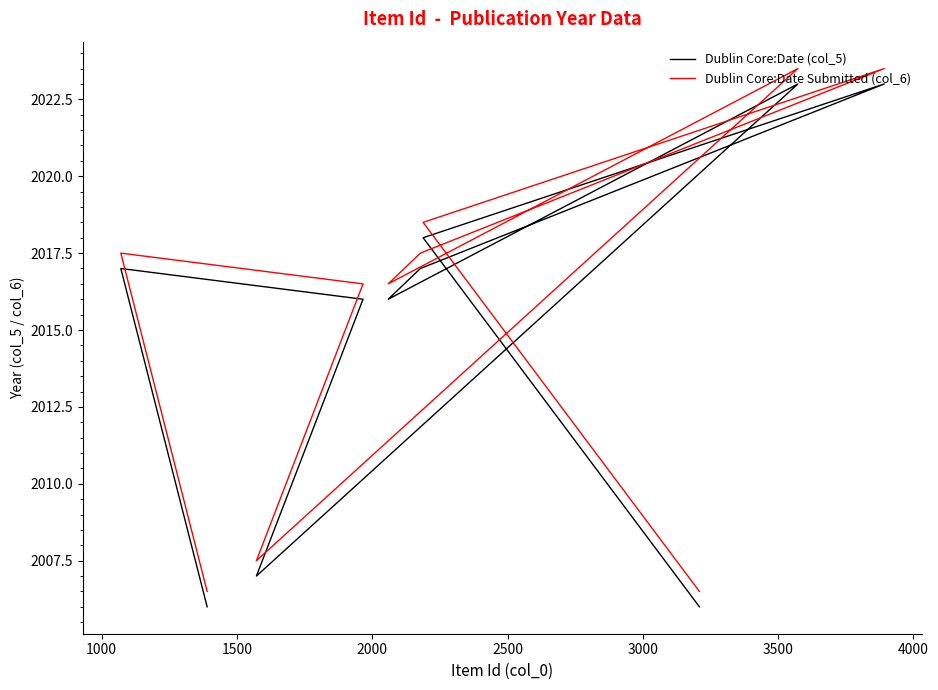

True or false: Dublin Core:Date Submitted (col_6) and Dublin Core:Date (col_5) cross at least once.

False